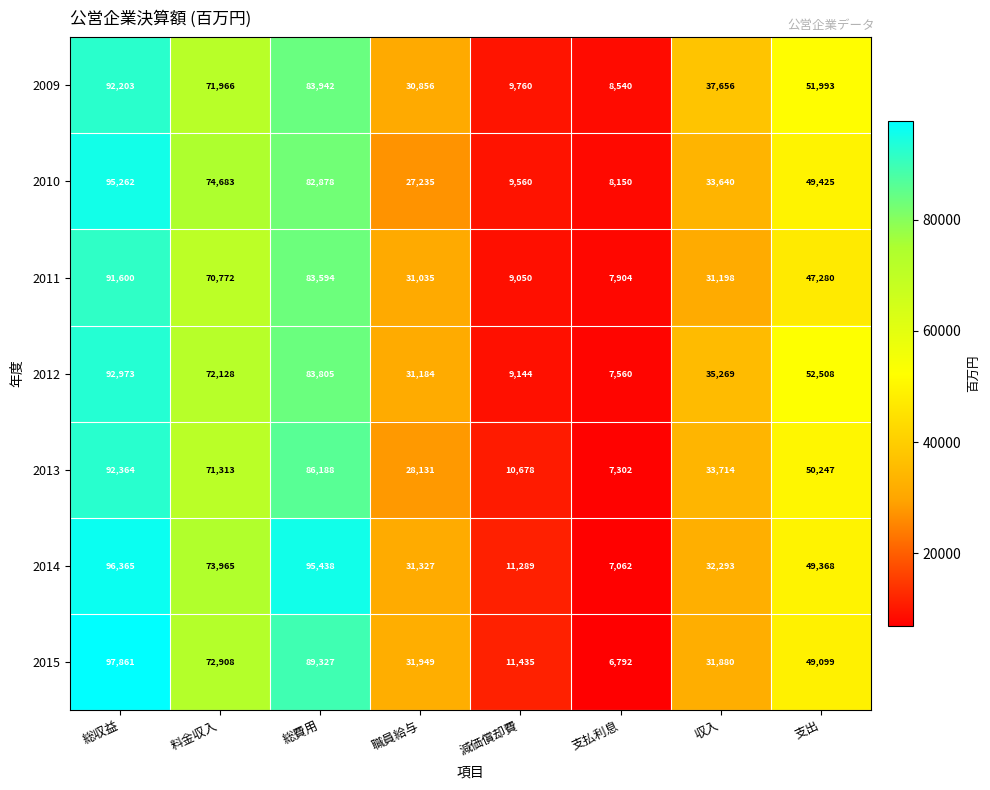

At 支出, list the series in order from largest to smallest.

2012, 2009, 2013, 2010, 2014, 2015, 2011